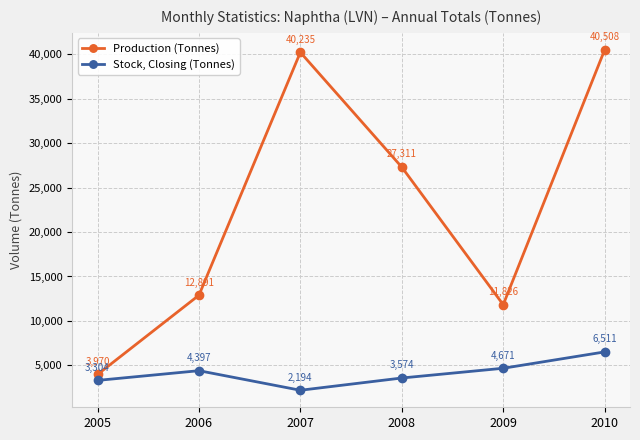

How many data points in Production (Tonnes) are less than 27311?

3